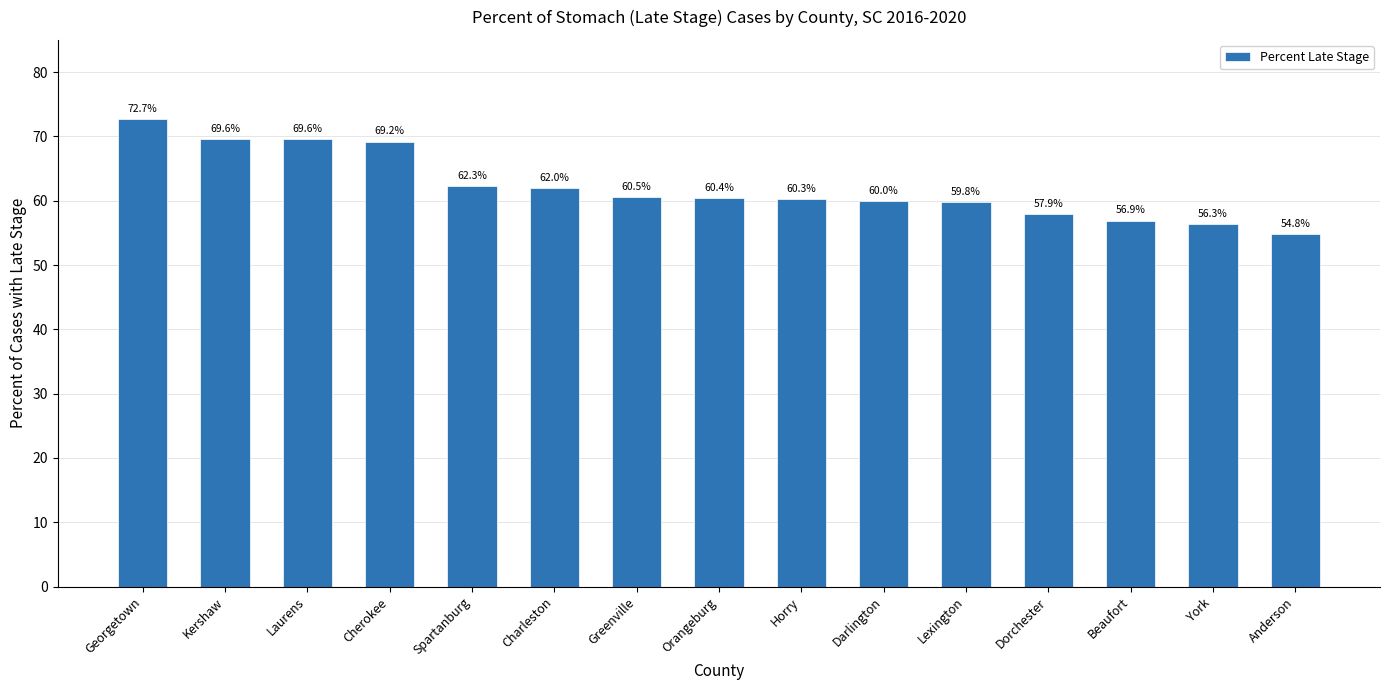

How many bars are there in total?

15